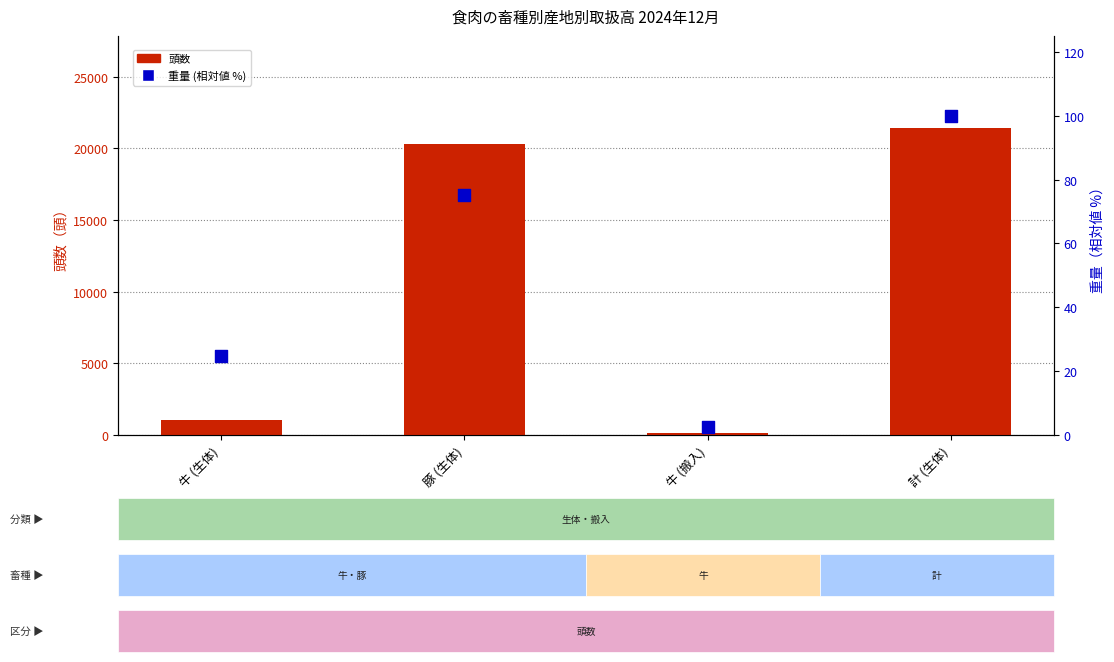

At which category is the sum across all series the highest?

計 (生体)